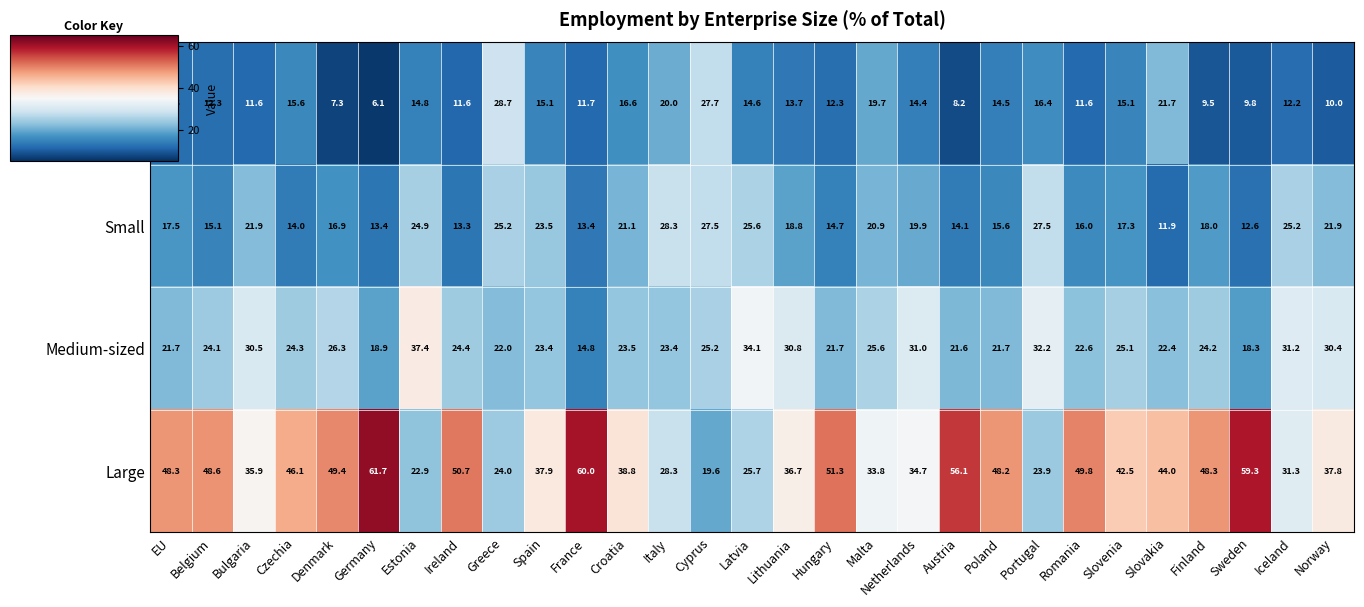

Which category has the highest value in the Large series?

Germany